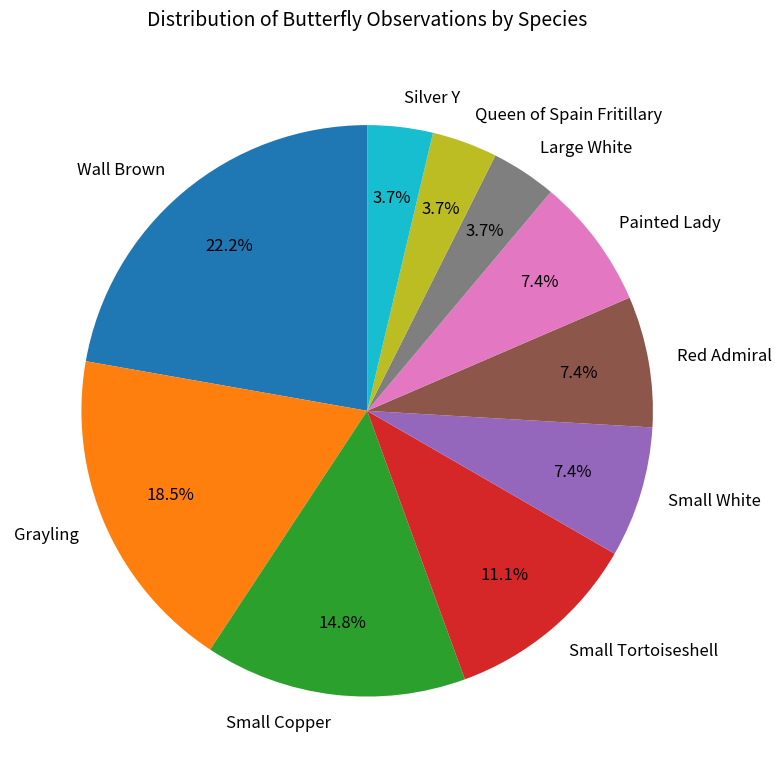

Is there any slice that represents more than half of the pie?

No